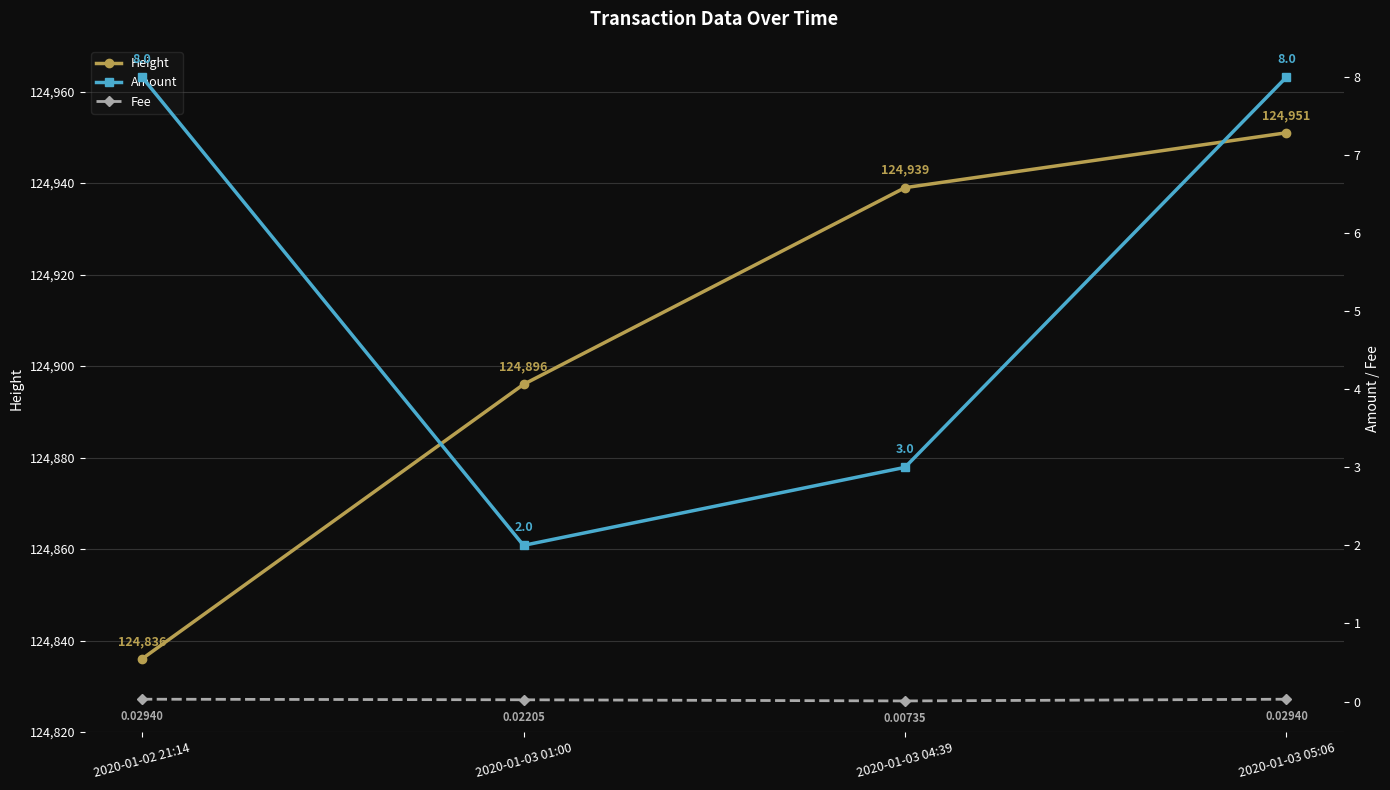

What are all the series names shown in the legend?

Height, Amount, Fee